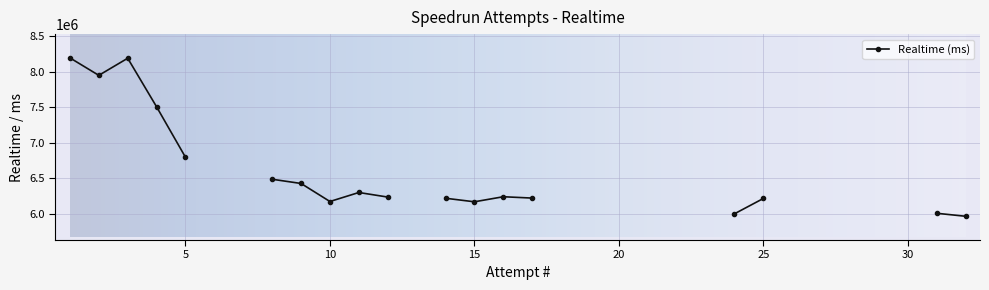

At which label does the data first exceed 6005037?

1